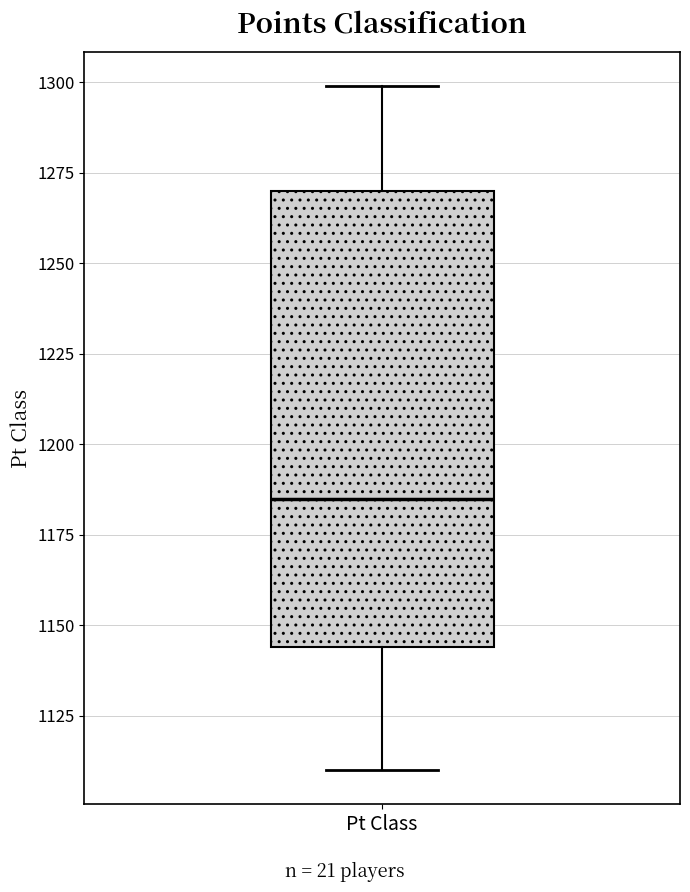

Transcribe this box plot: give where the median line is, the range the box spans, and where the two whiskers end, as read against the y-axis. The values are not printed on the chart, so give them approximately, as read against the axis.

median 1185, box 1145 to 1270, whiskers 1110 to 1300